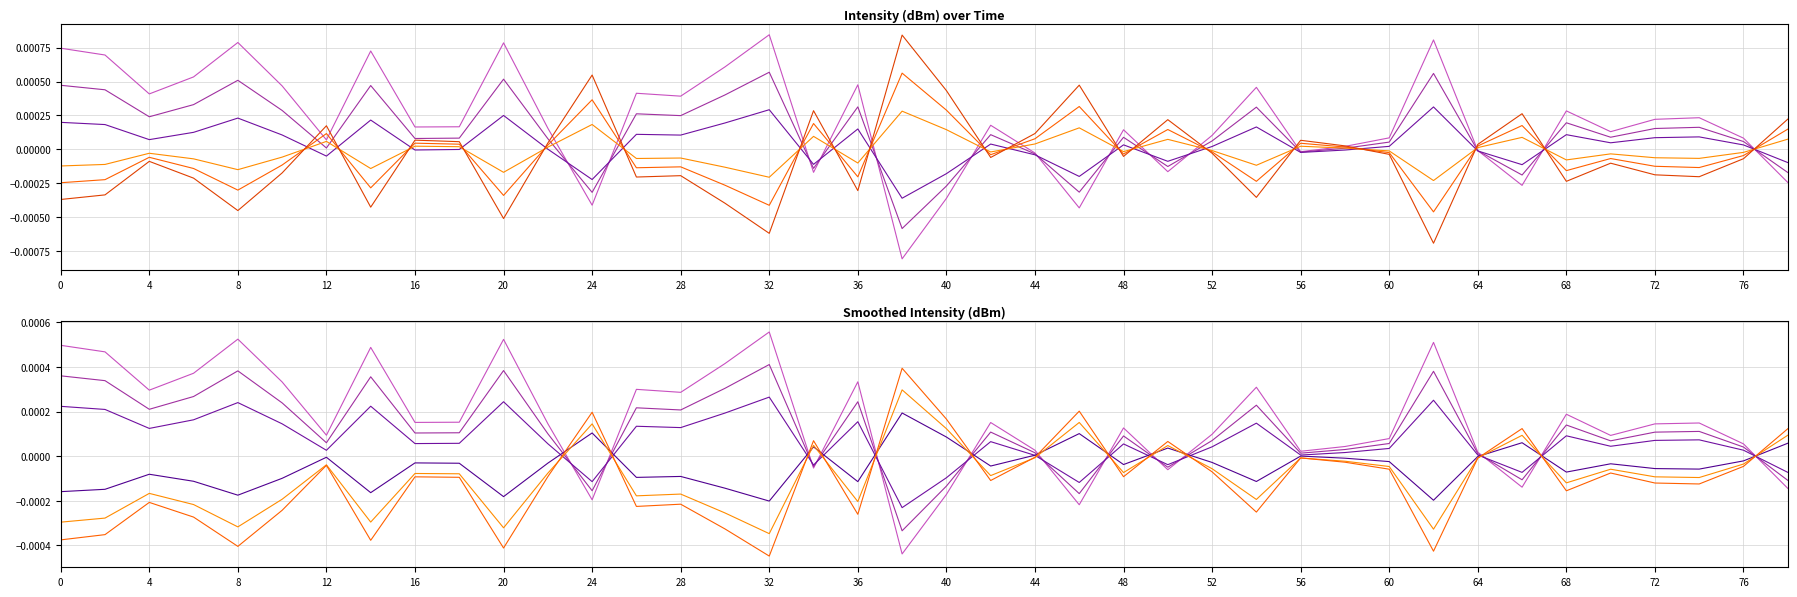

True or false: line_1 has more than 0 interior local peaks.

True